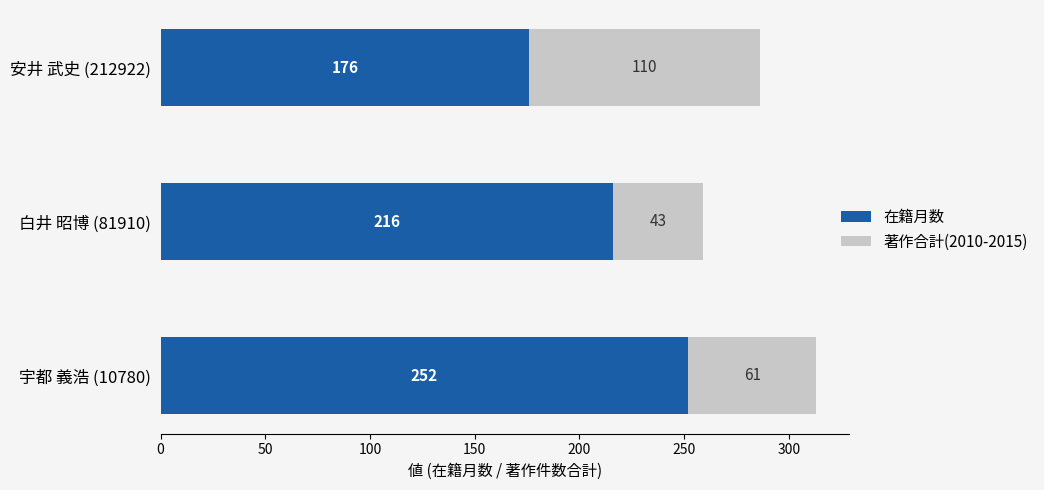

At which label does 在籍月数 reach its minimum?

安井 武史 (212922)